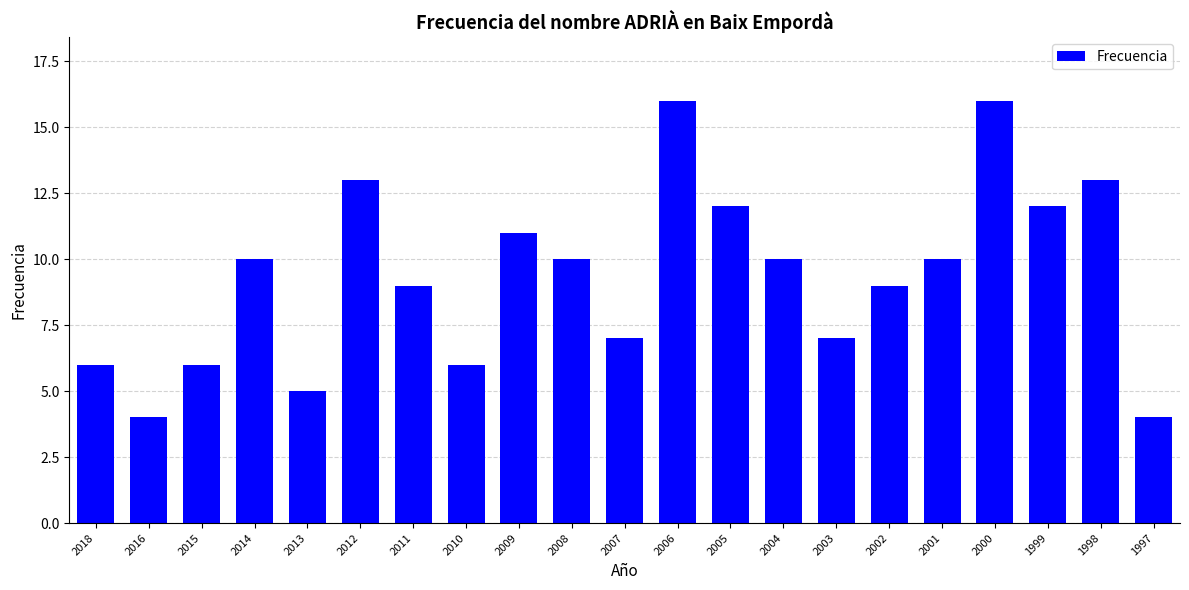

Approximately how many times larger is the value at 2003 compared to 1999?

0.6